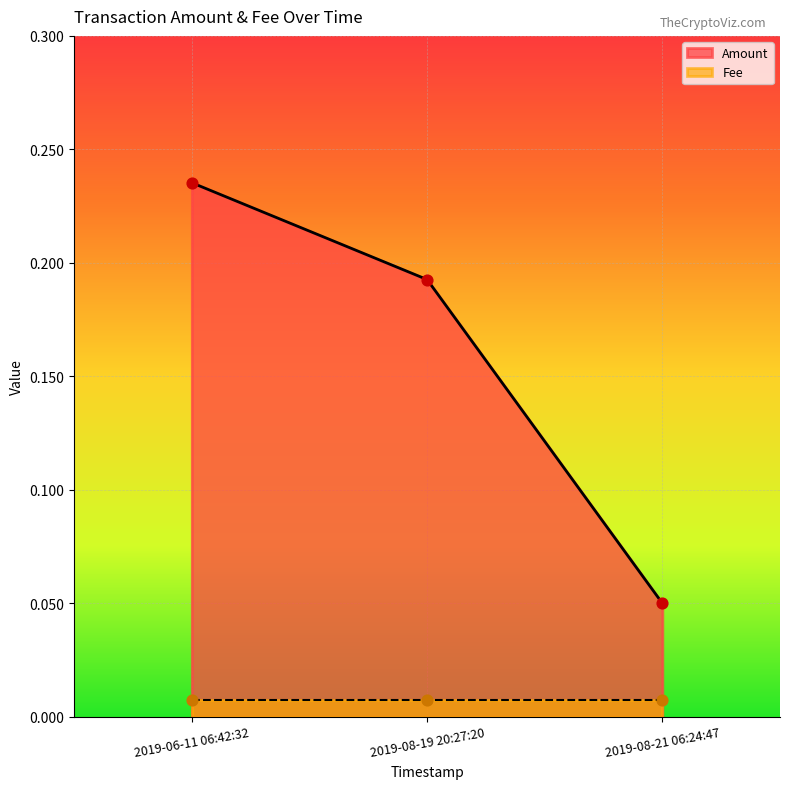

Between 2019-08-21 06:24:47 and 2019-08-19 20:27:20, which is larger?

2019-08-19 20:27:20